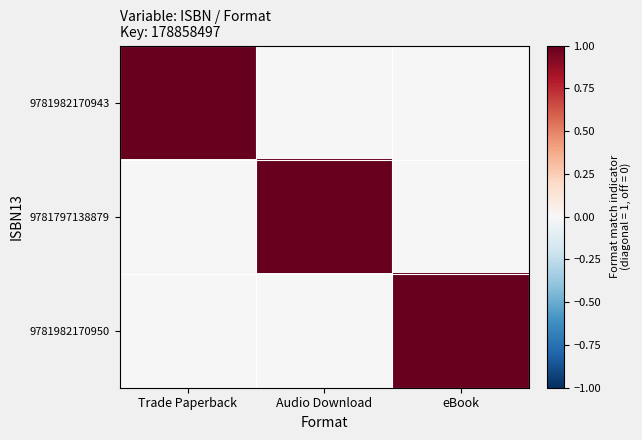

Which has a higher value, Audio Download or eBook?

Audio Download